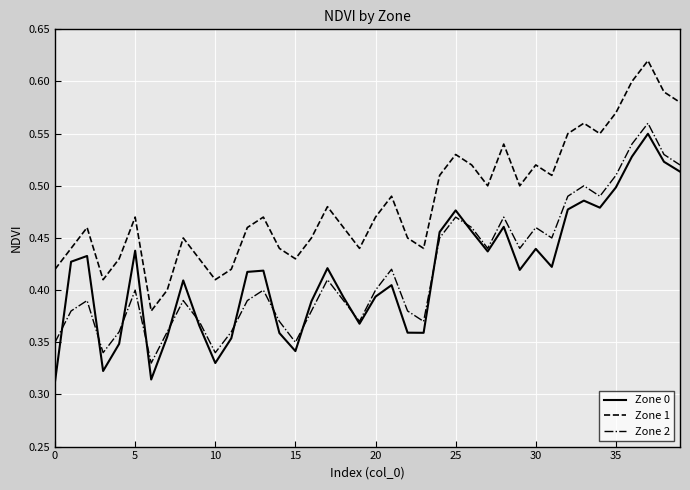

How many lines are shown in the chart?

3